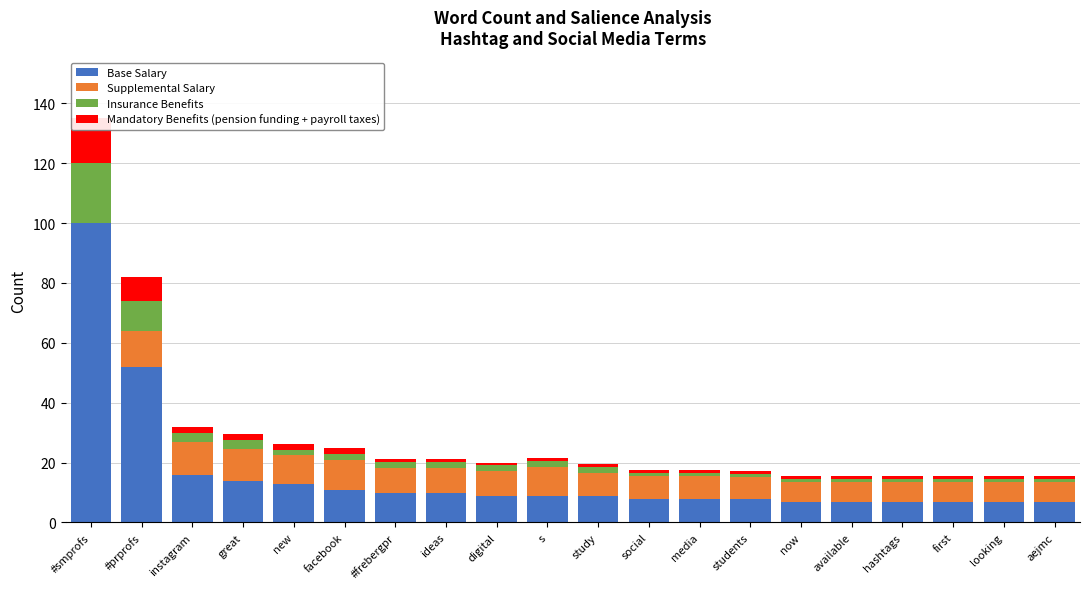

What is the difference between the maximum and minimum values in the Base Salary series?

93.0